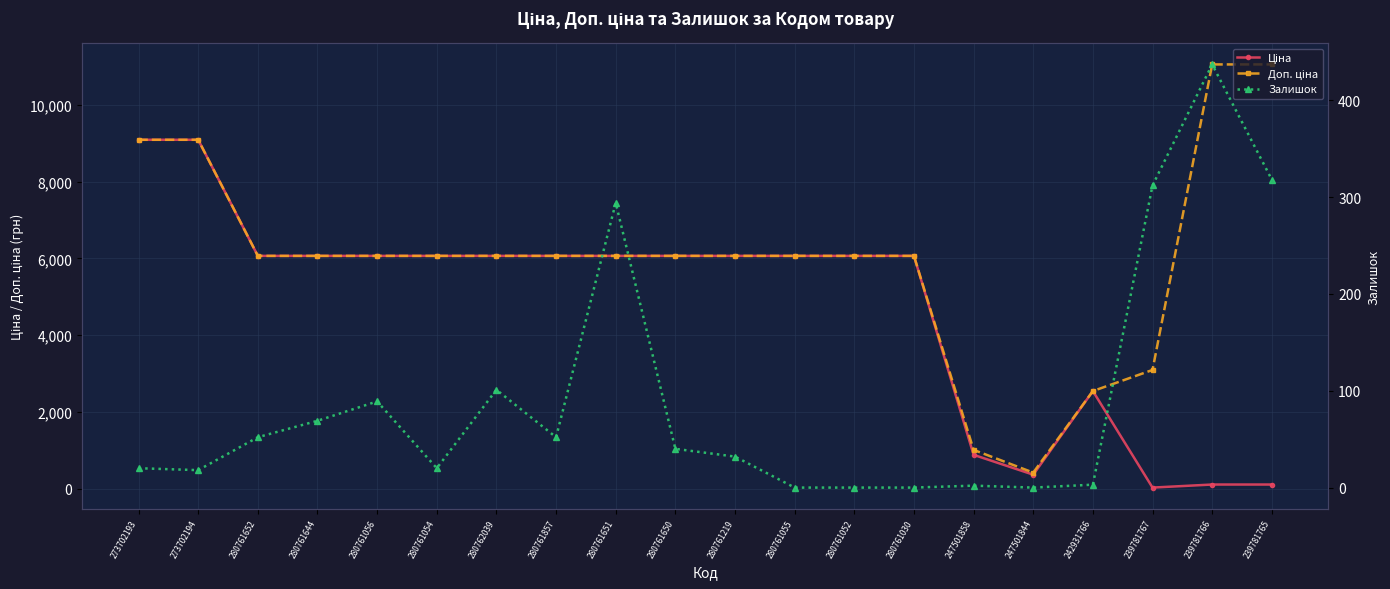

How many values in the Доп. ціна series are below 6067?

4